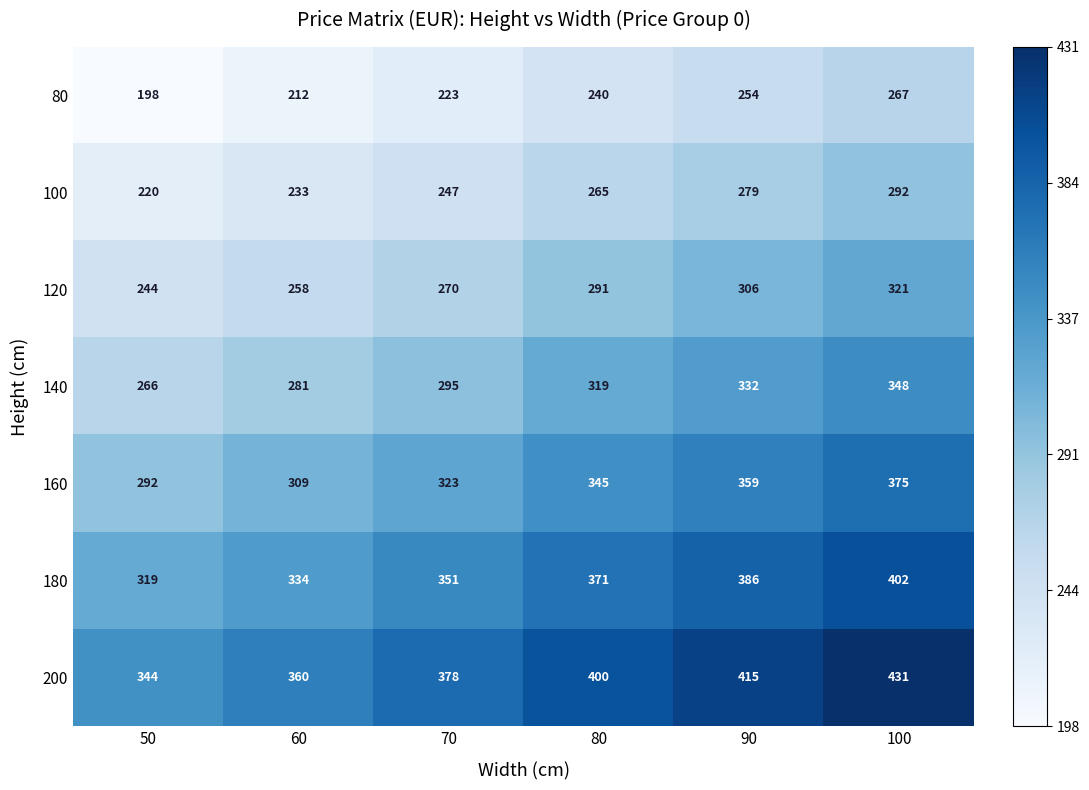

The 80 series shows 407 at 90. True or false?

False